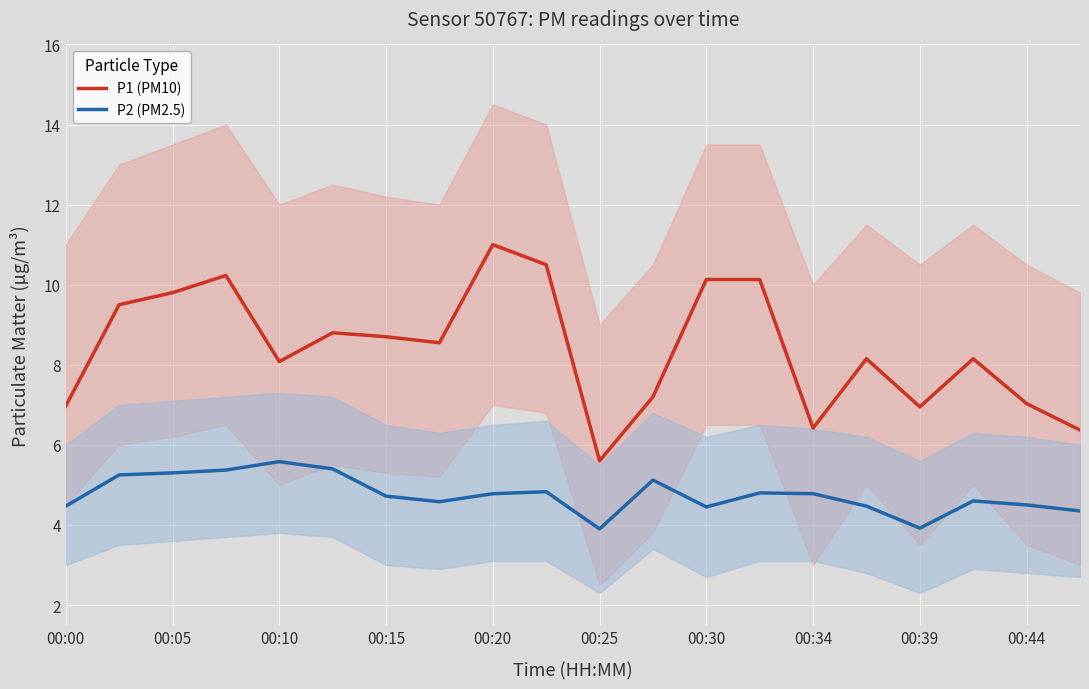

How many distinct data groups are displayed?

2